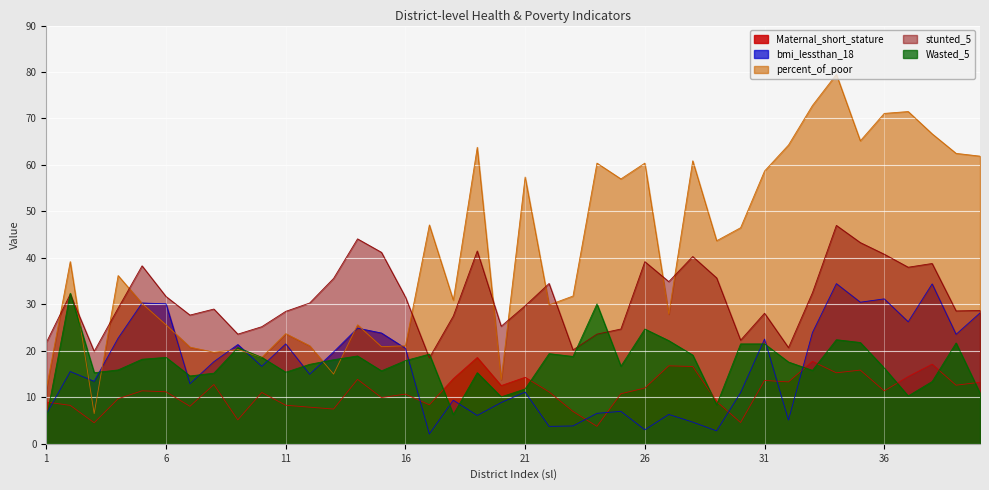

Does the chart display data point markers on the line(s)?

No